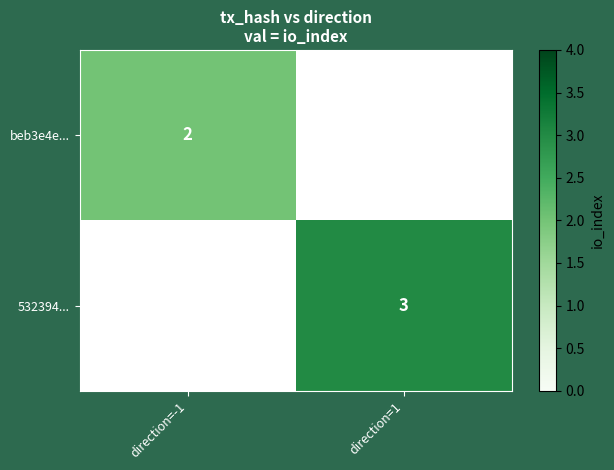

True or false: beb3e4e... has a value of 1 at direction=-1.

False